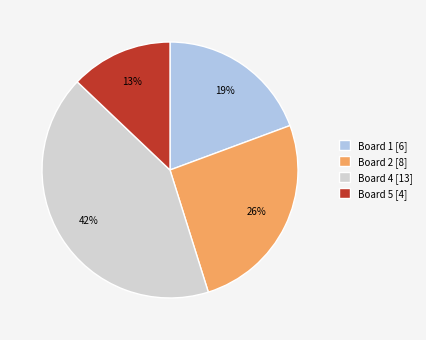

How many segments does this pie chart have?

4